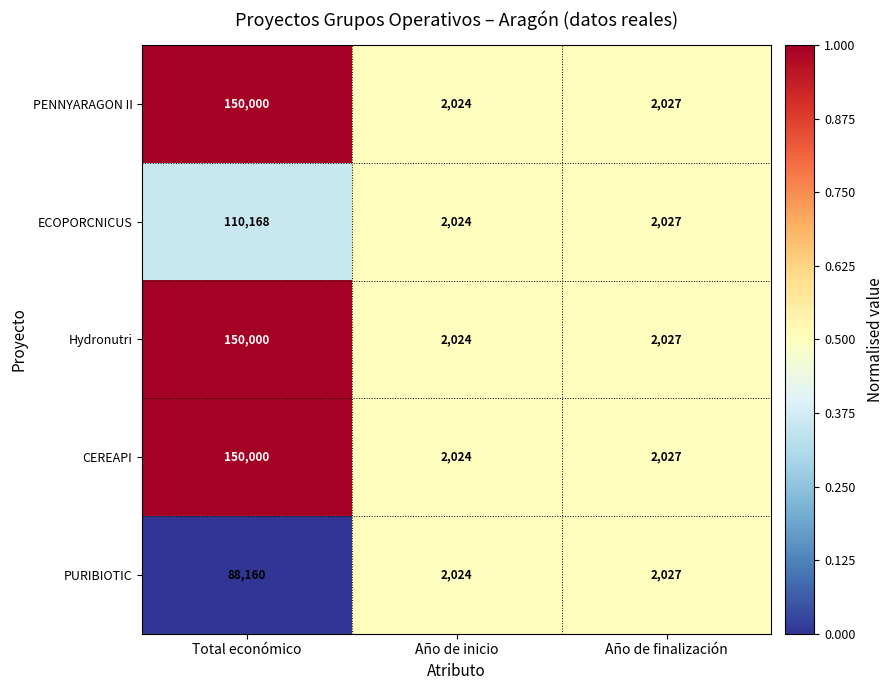

What is the difference between the PURIBIOTIC values at Total económico and Año de inicio?

86136